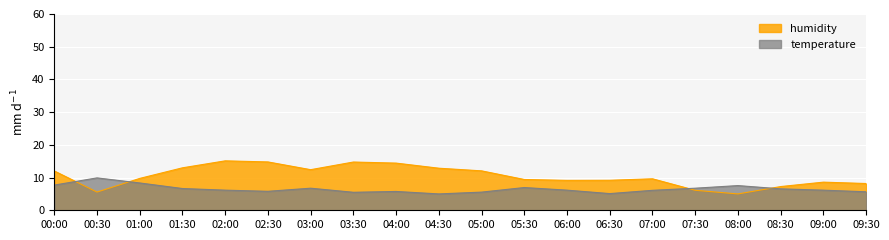

What value does the temperature series have at 05:30?

7.0